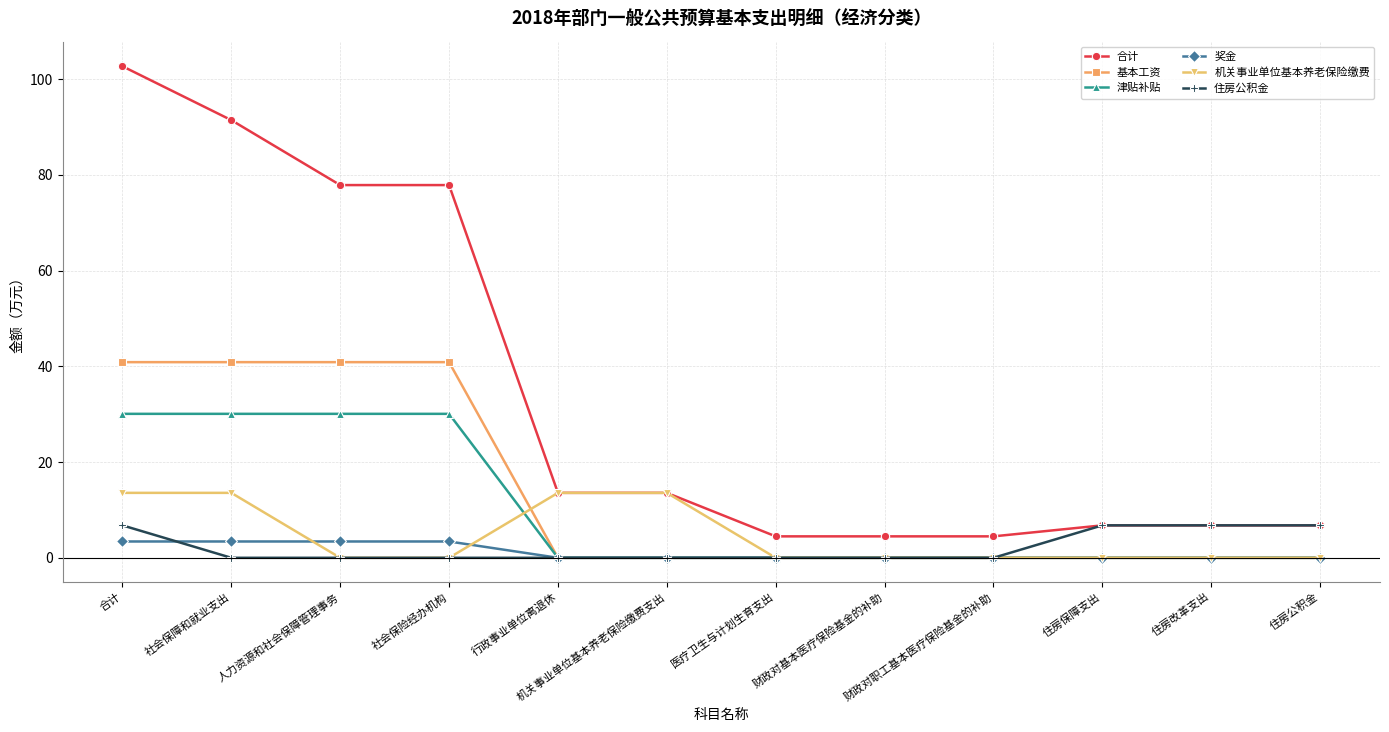

Is it true that 机关事业单位基本养老保险缴费 equals 0.0 at 住房公积金?

True